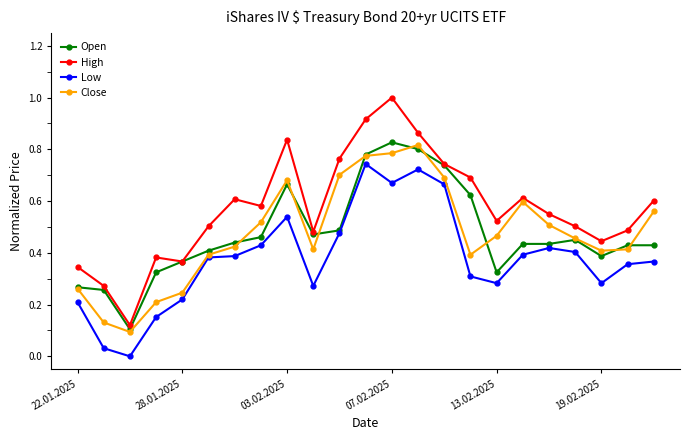

True or false: Low and Close intersect in this chart.

False